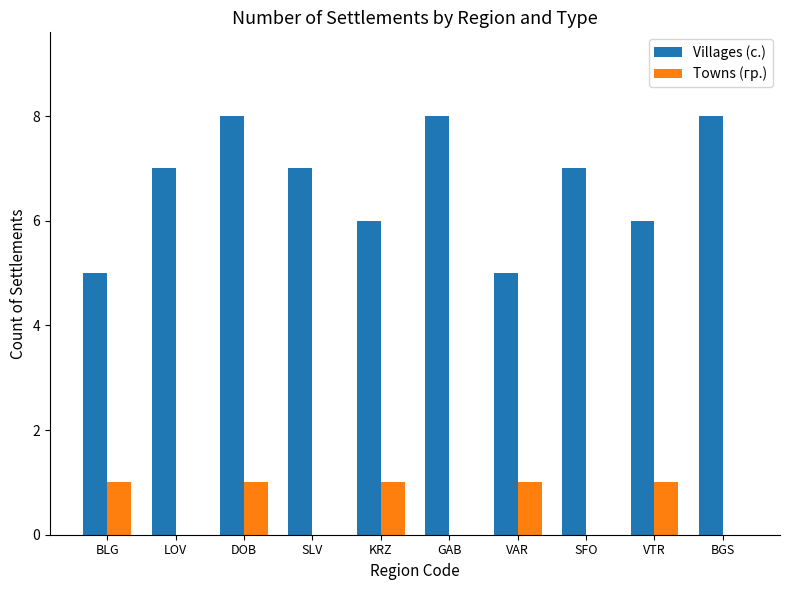

What is the maximum value for Villages (с.)?

8